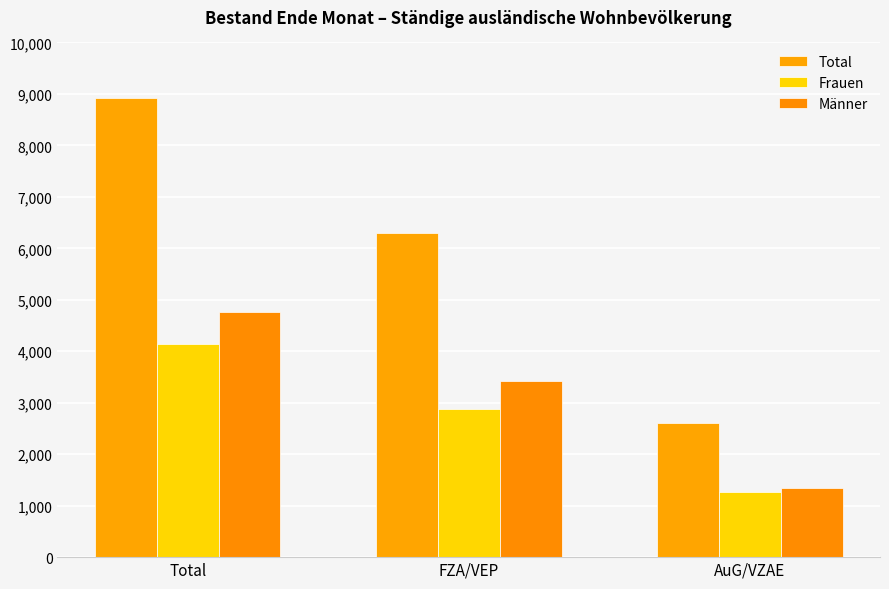

What is the total value across all series at FZA/VEP?

12602